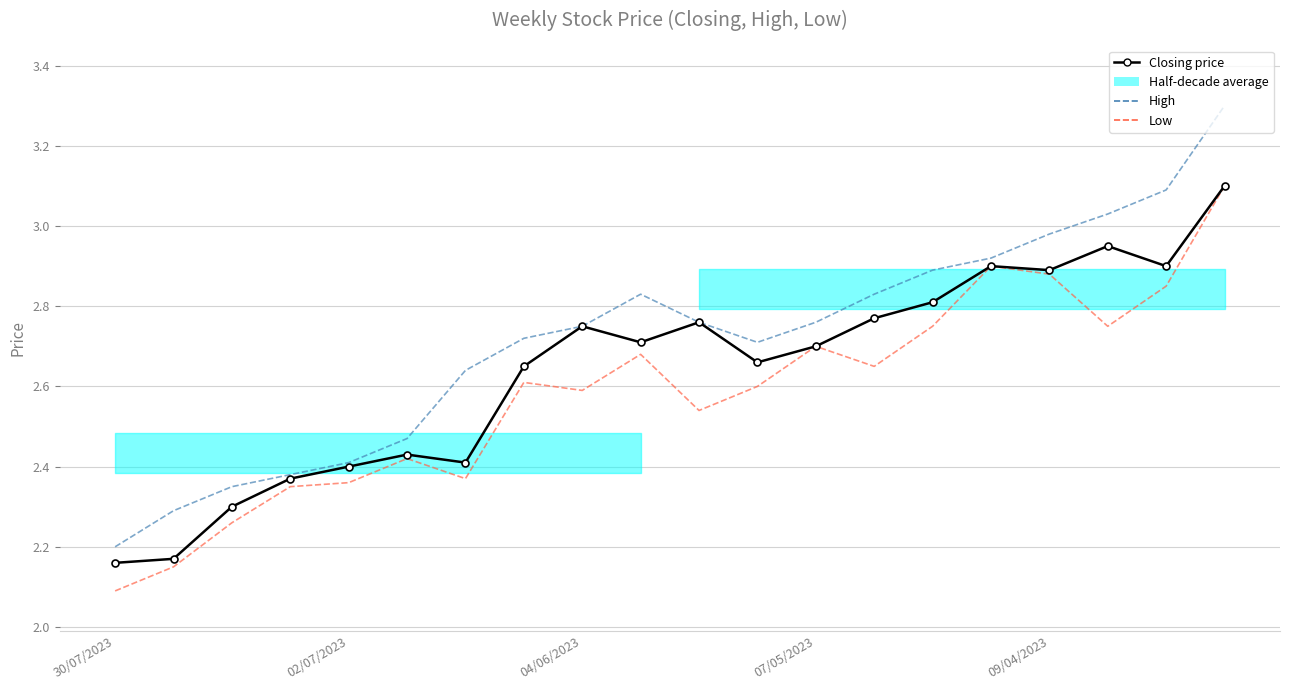

Is the value of Low at 15 greater than the value of High at 18?

No